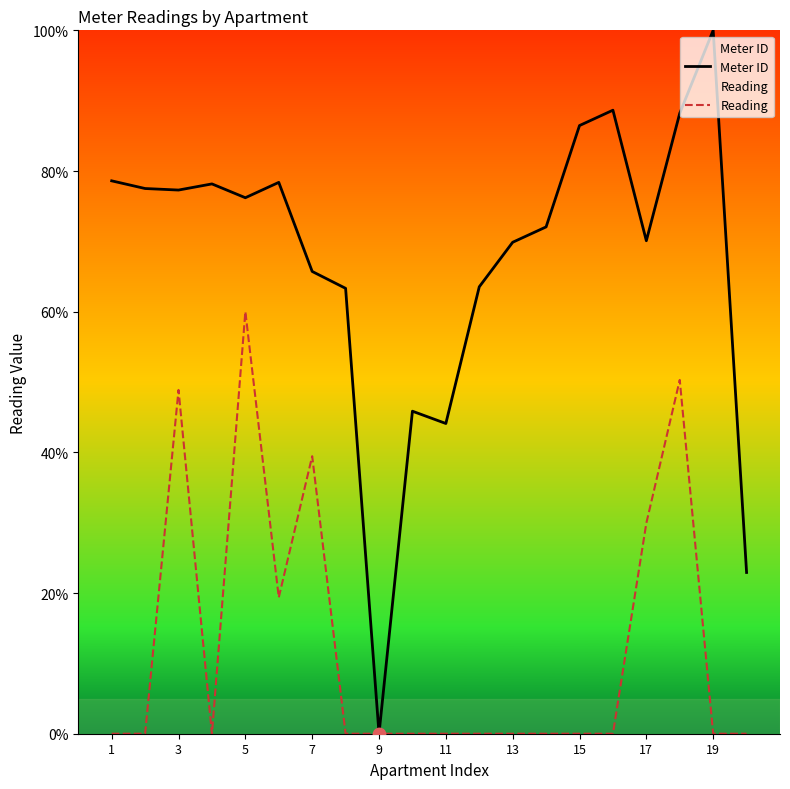

Which series reaches the minimum Y coordinate?

Meter ID